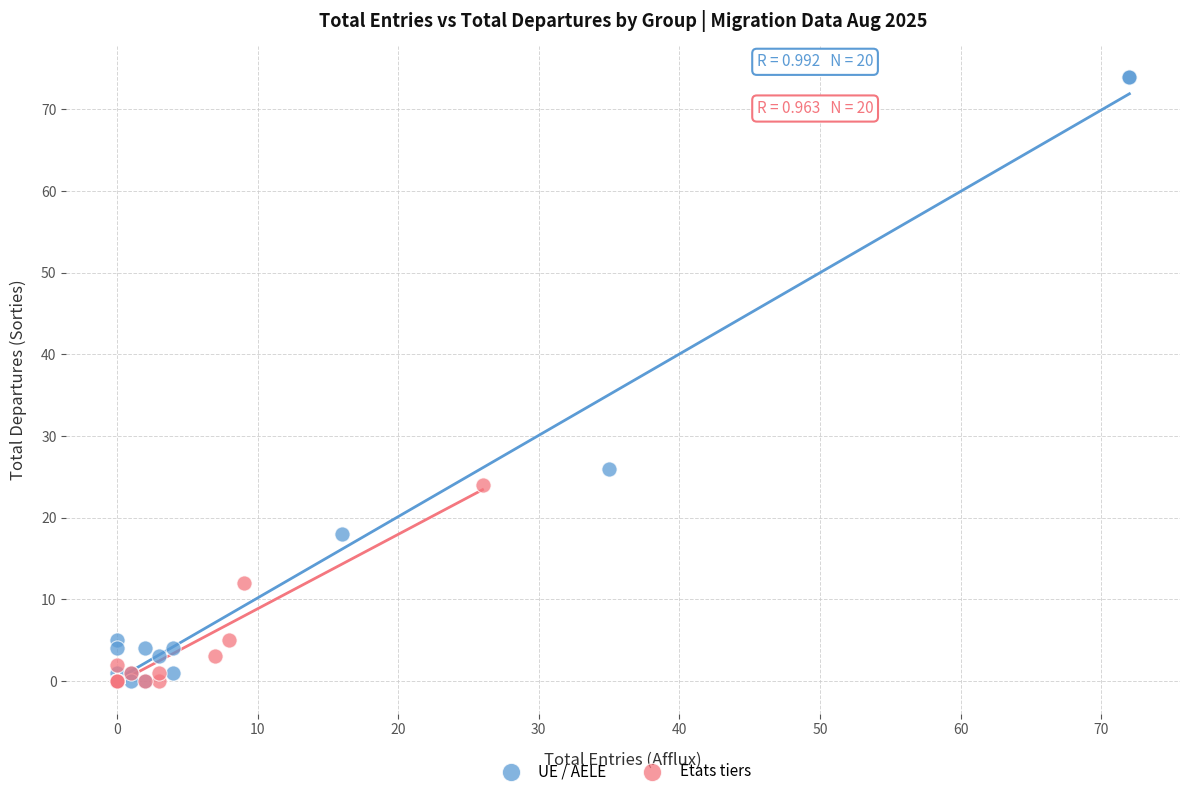

Which series has the largest Y range (max minus min)?

UE / AELE